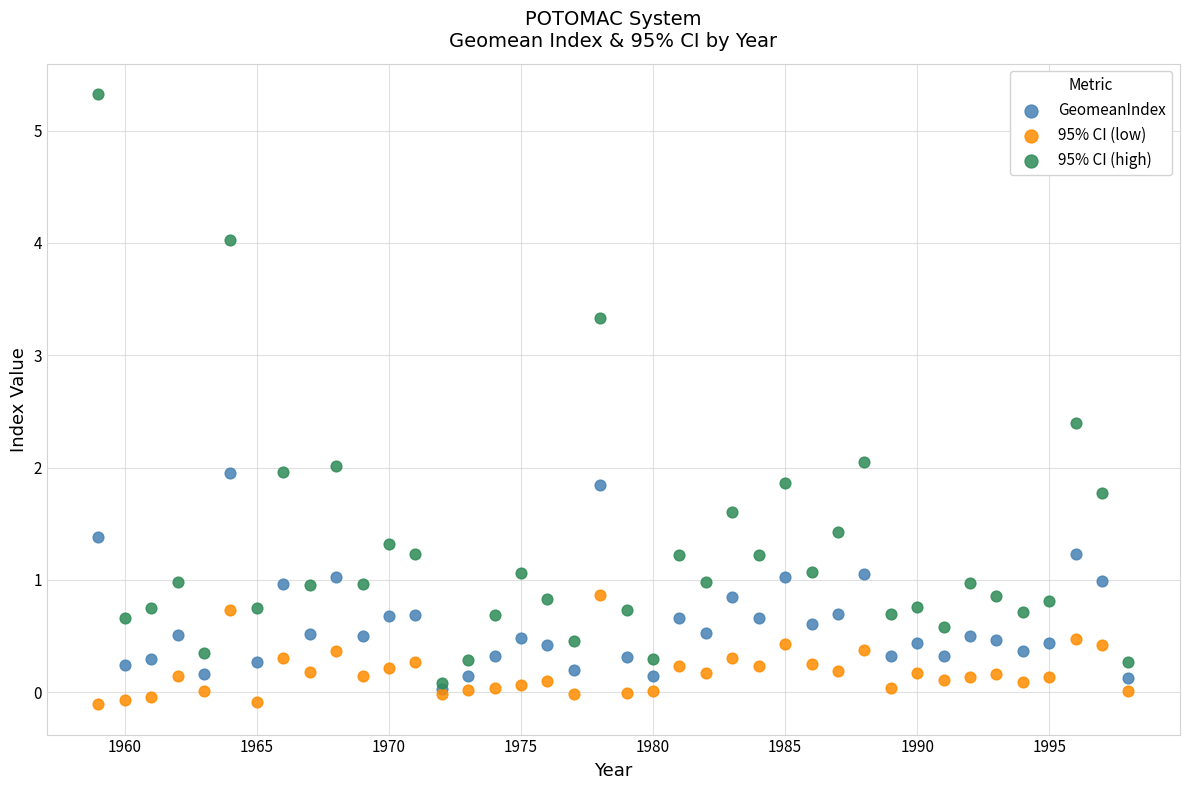

Which series reaches the minimum Y coordinate?

95% CI (low)